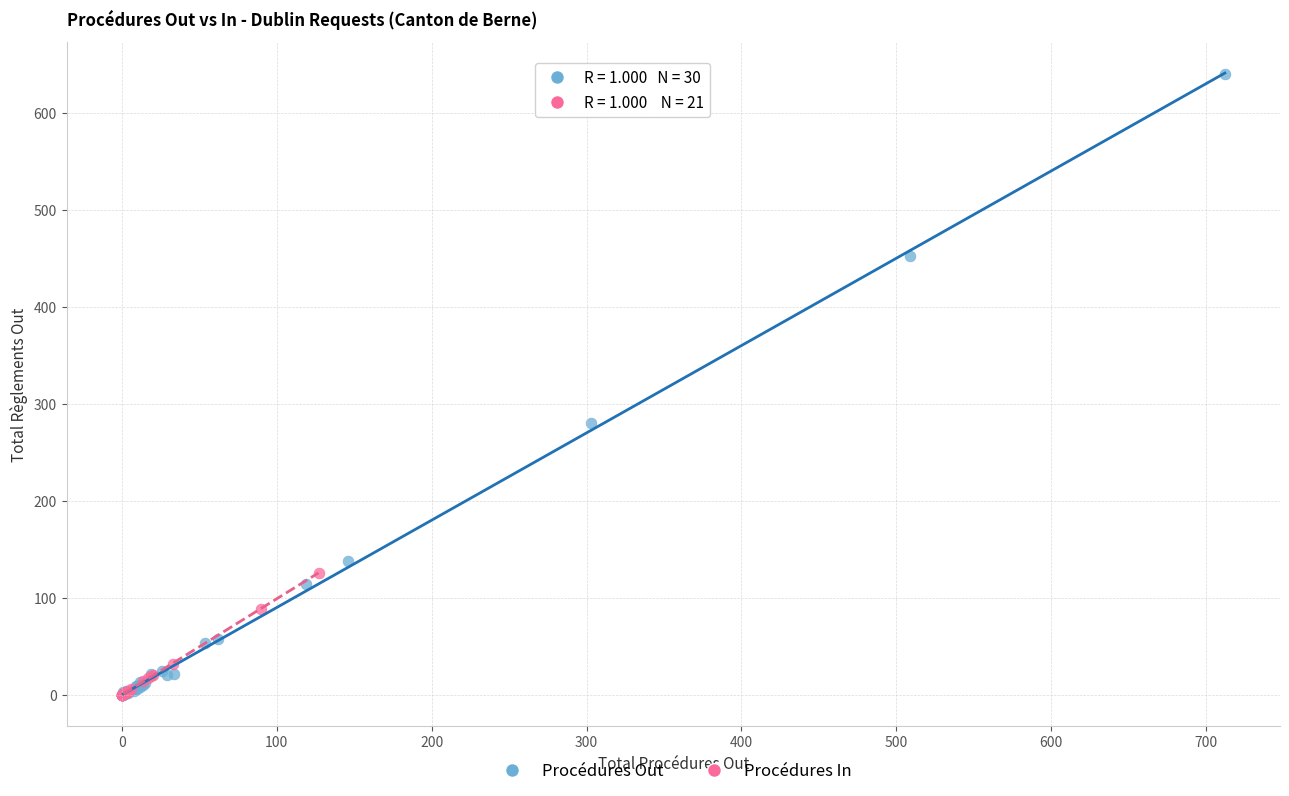

What are all the series names shown in the legend?

Procédures Out, Procédures In